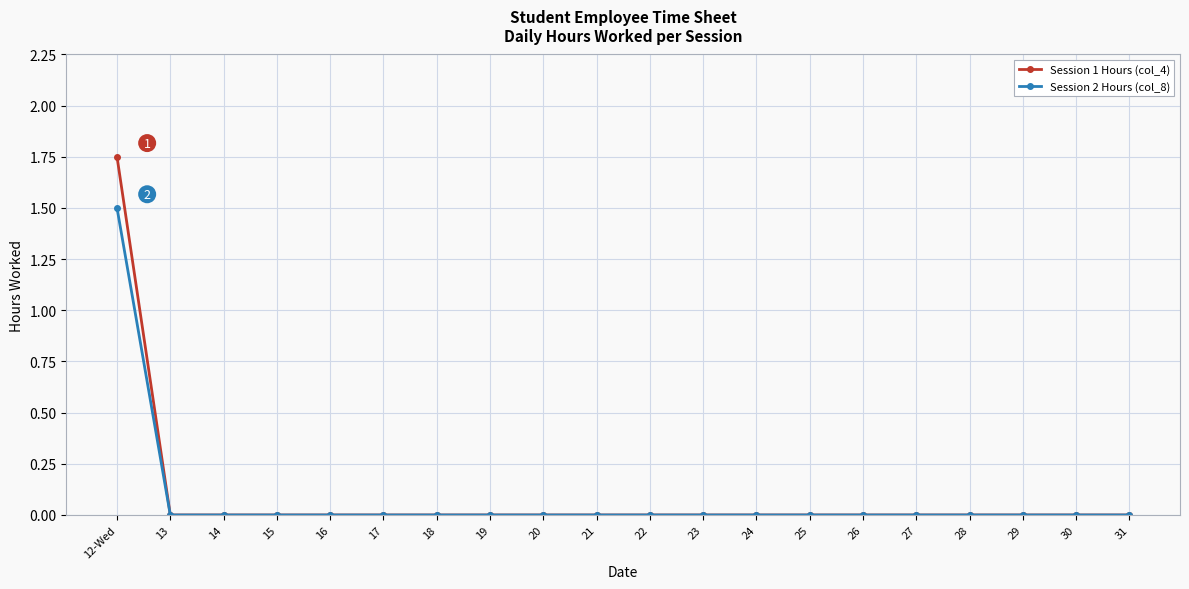

What is the sum of all Session 2 Hours (col_8) values?

1.5